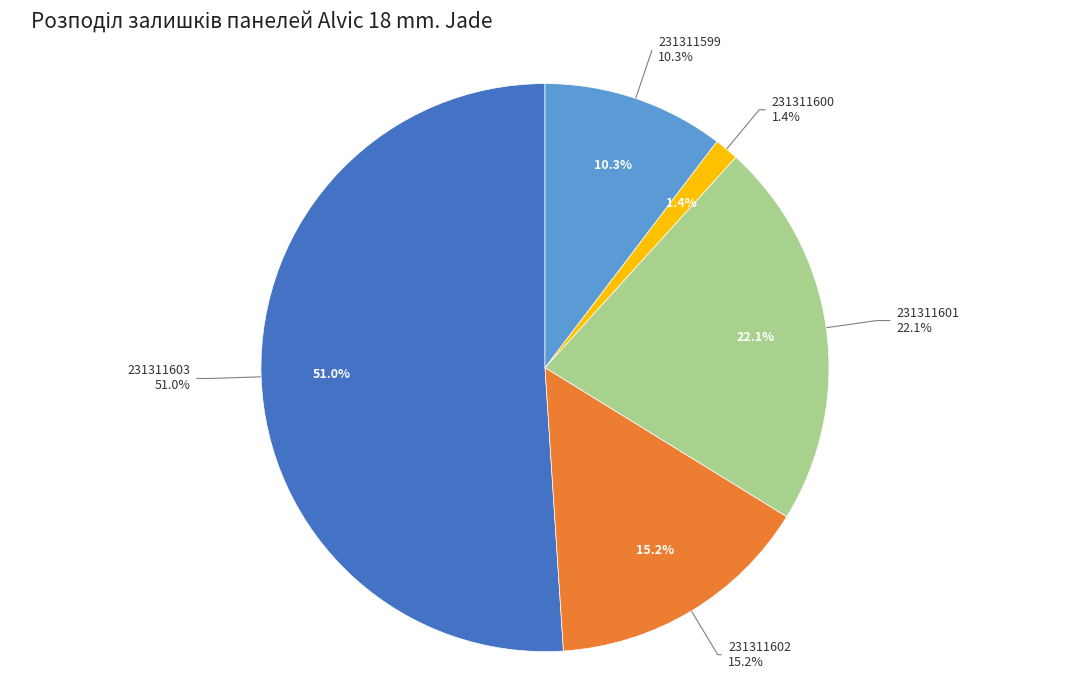

To the nearest percent, what percentage of the pie is 231311602?

15%